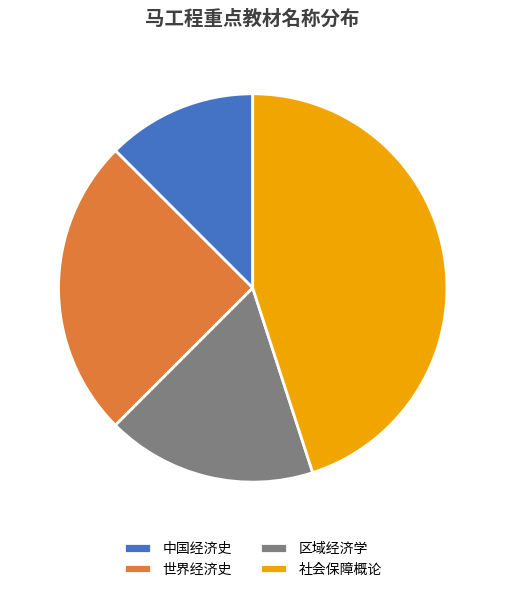

Does 区域经济学 represent more than half of the total?

No